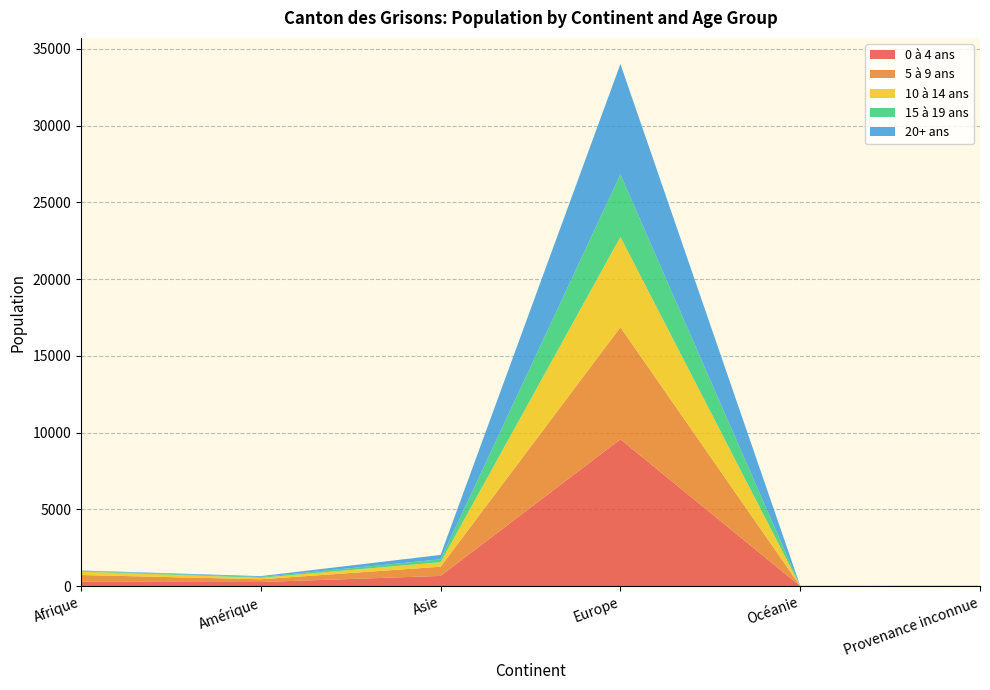

Reading left to right, extract all data points from this chart.

0 à 4 ans: 288	271	668	9571	8	9
5 à 9 ans: 439	179	599	7297	5	11
10 à 14 ans: 222	97	294	5888	6	9
15 à 19 ans: 43	55	188	4067	2	6
20+ ans: 29	51	287	7193	4	1